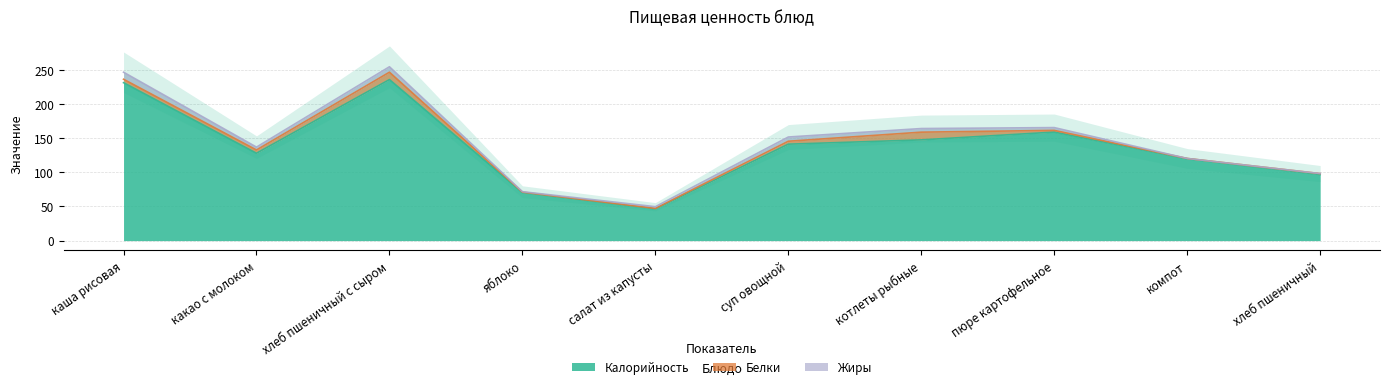

Rank the series by their maximum value, from lowest to highest.

Жиры, Белки, Калорийность